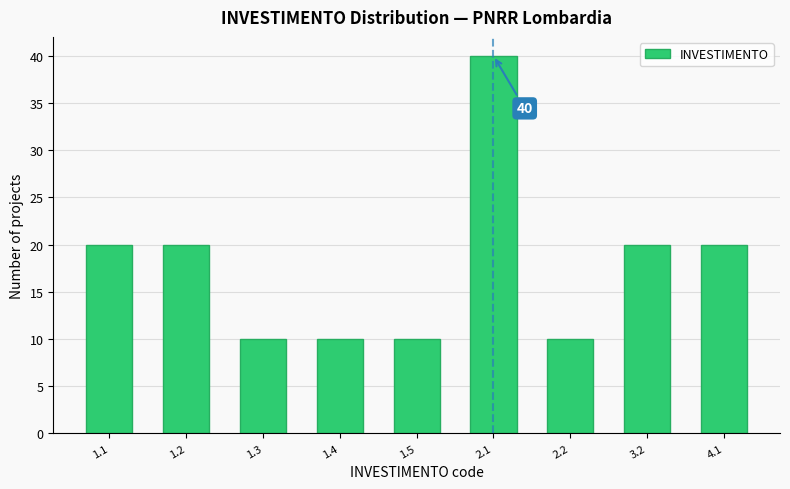

Reading left to right, transcribe all the data shown in this chart.

20	20	10	10	10	40	10	20	20